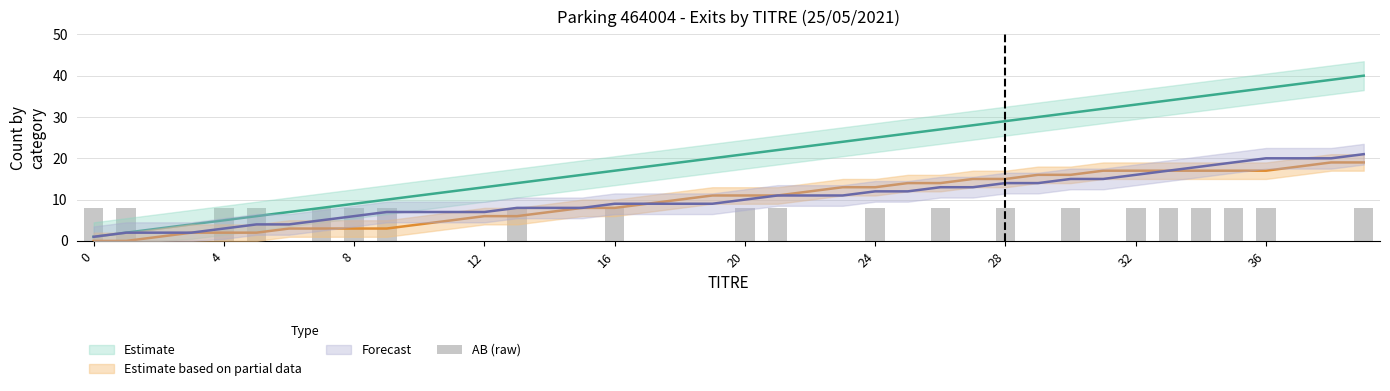

Reading right to left, what are all the values shown in this chart?

8	0	0	8	8	8	8	8	0	8	0	8	0	8	0	8	0	0	8	8	0	0	0	8	0	0	8	0	0	0	8	8	8	0	8	8	0	0	8	8